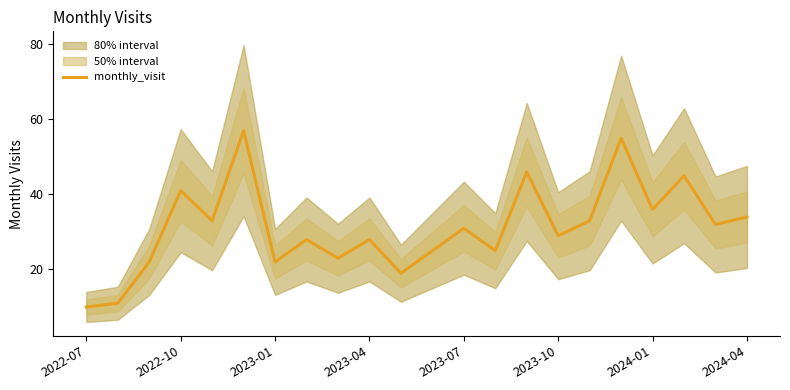

What is the minimum value shown in the chart?

10